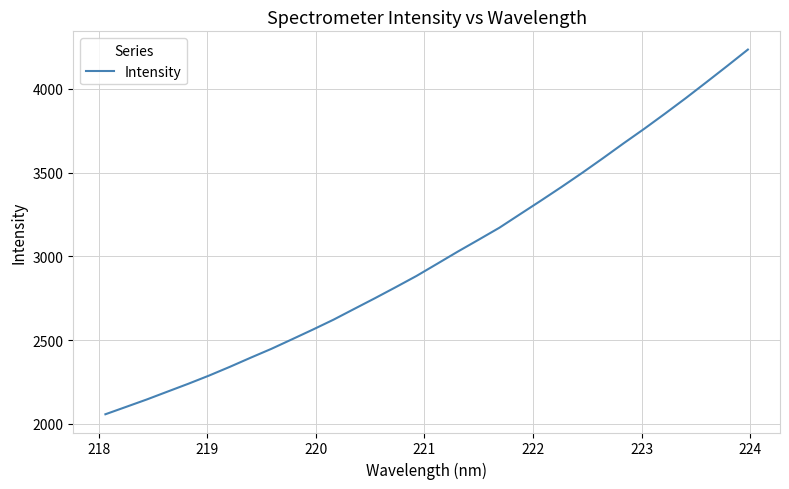

What is the difference between the maximum and minimum values?

2177.4